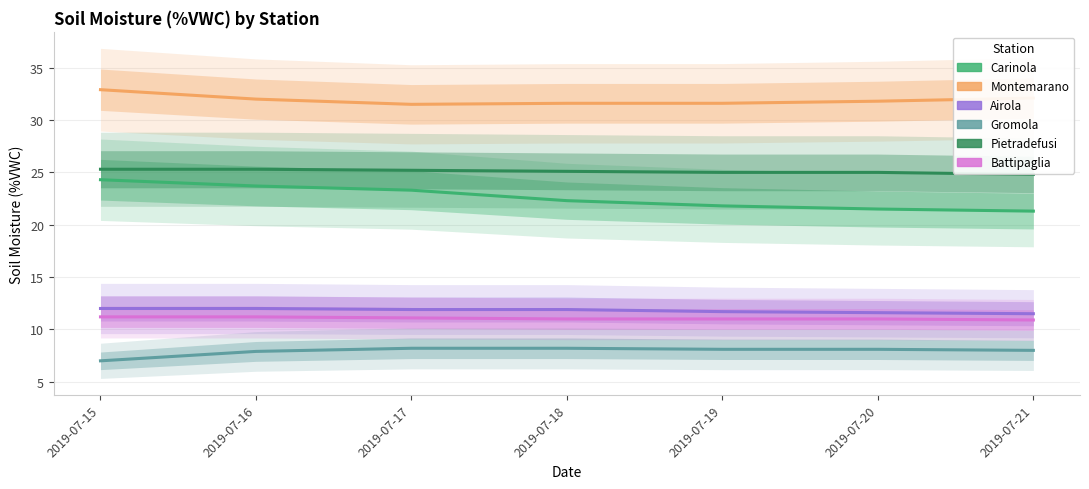

What is the value of the Battipaglia point at the 6th from the left?

11.0